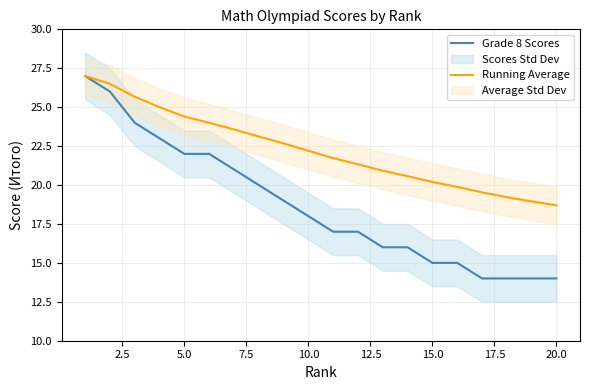

Is it true that Running Average equals 20.2 at 15.0?

True